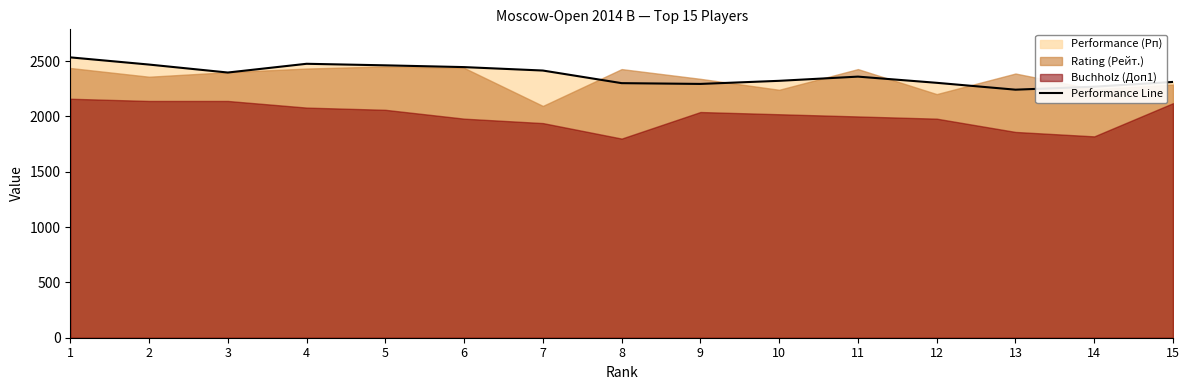

Between 10 and 15, which is larger?

10